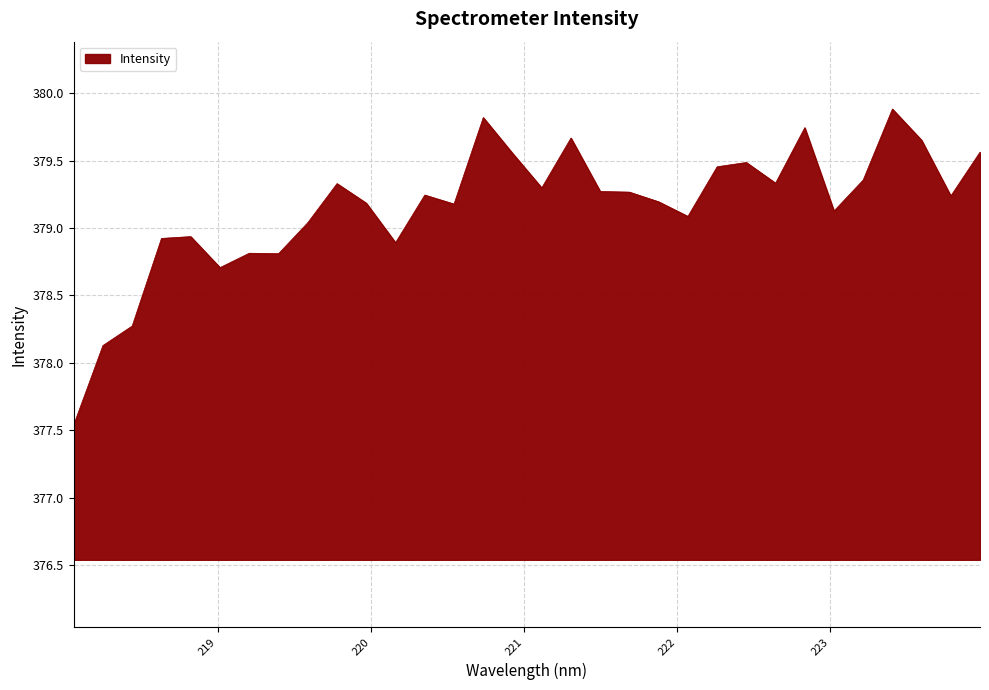

How many distinct data groups are displayed?

1